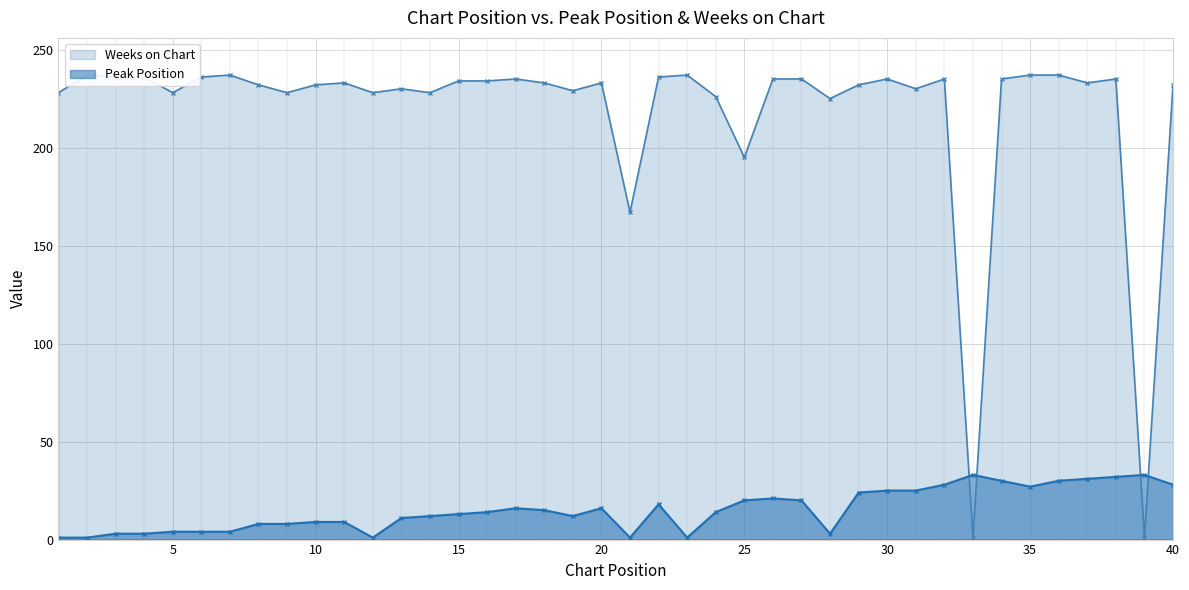

What is the value of the Peak Position point at the 35th from the left?

27